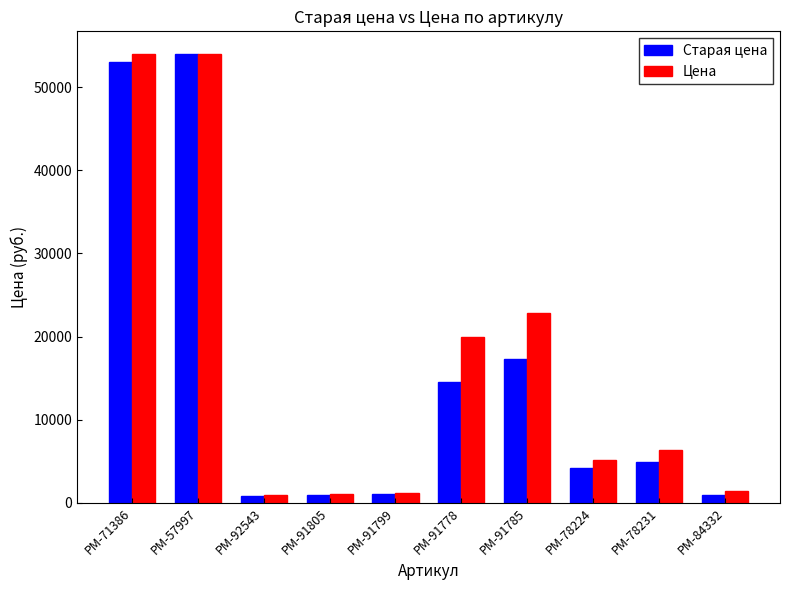

What is the label of the 8th bar from the left?

РМ-78224